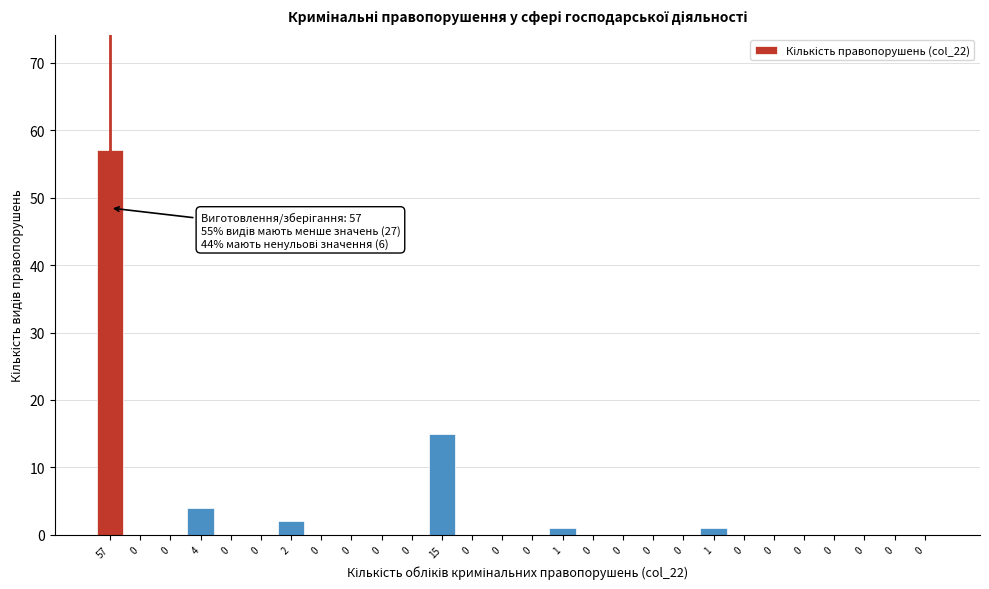

Count the number of data series in this chart.

1